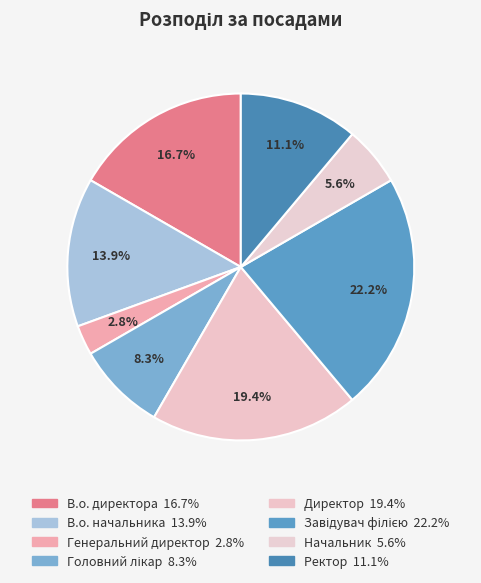

How many slices are in this pie chart?

8